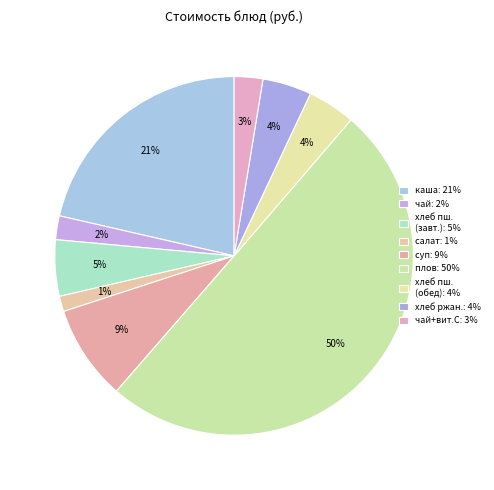

To the nearest percent, what is the difference between the largest and smallest slice percentages?

49%